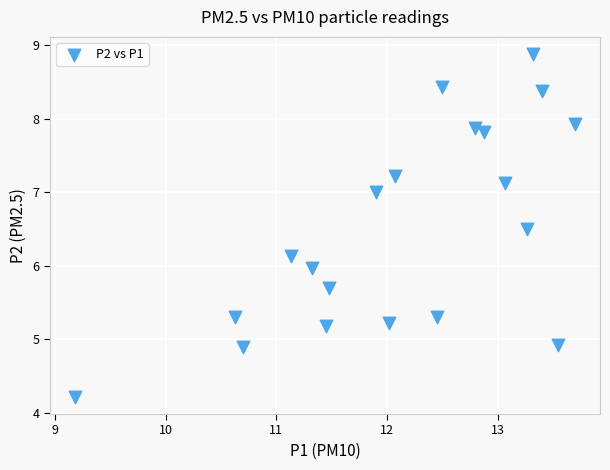

What is the range of Y values (max minus min)?

4.7